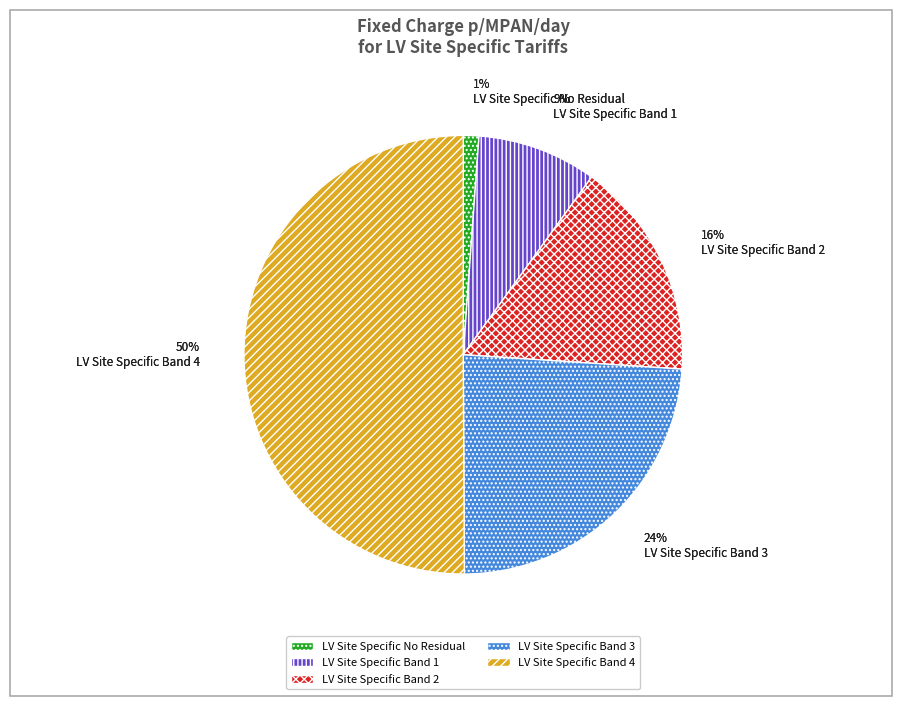

To the nearest percent, what is the difference between the largest and smallest slice percentages?

49%